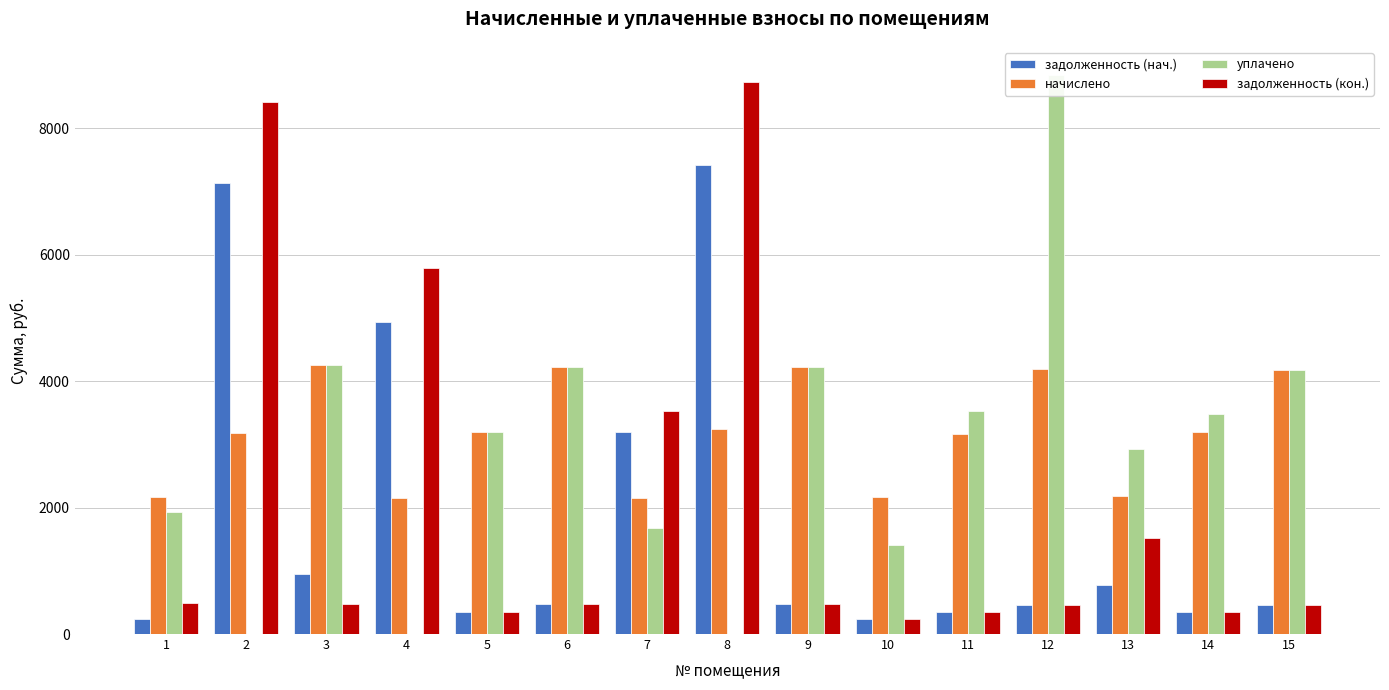

Is the value of задолженность (кон.) at 14 greater than the value of уплачено at 10?

No